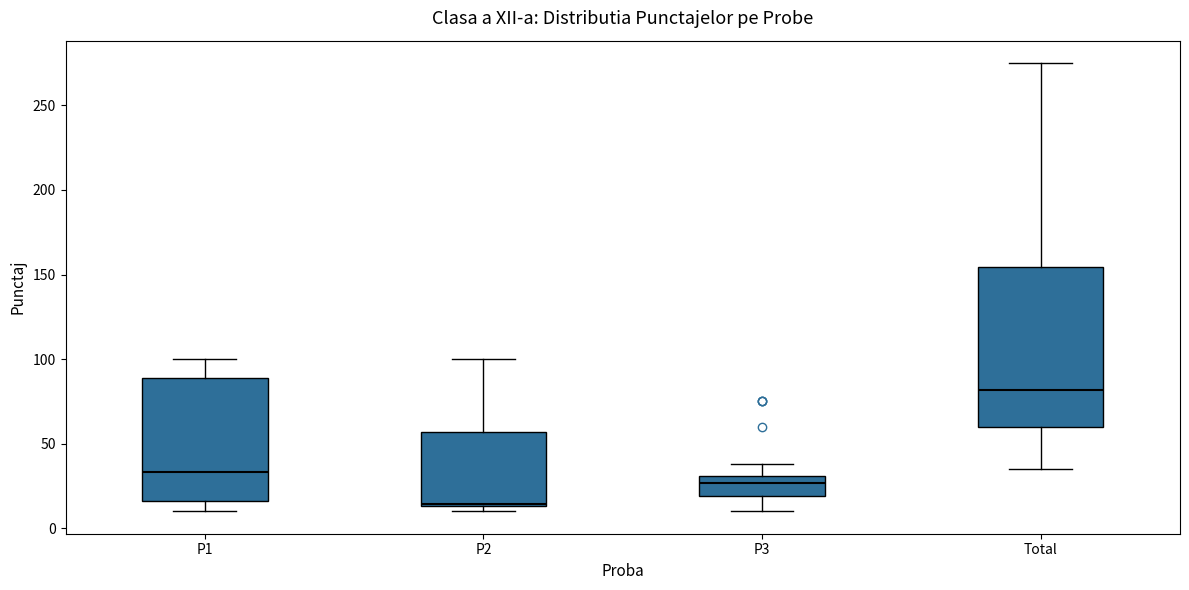

Which box's median line is the lowest?

P2